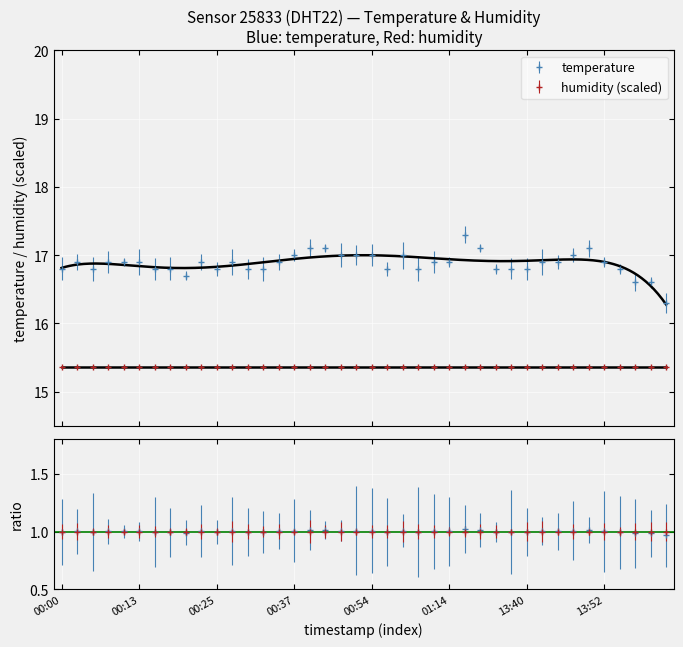

What is the ratio of the value at 2023-11-19T00:08:10 to the value at 2023-11-19T13:40:35?

1.0